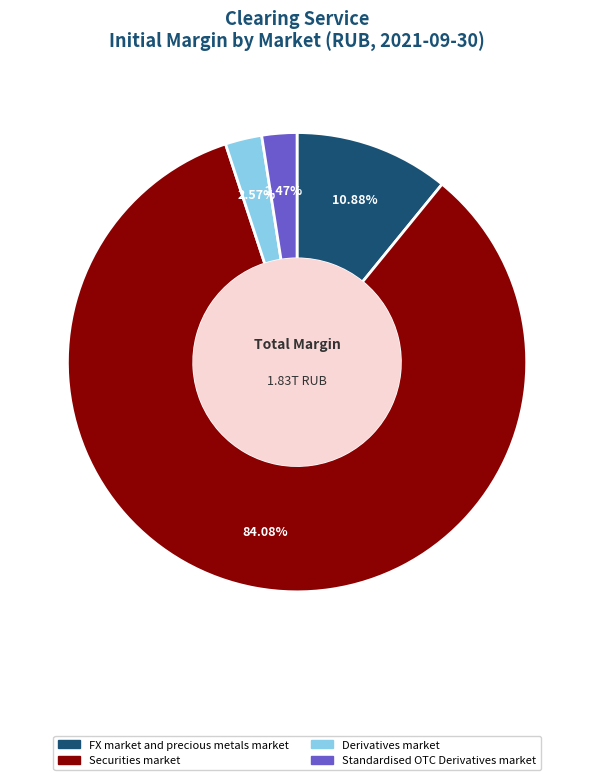

Is there a majority slice in this chart?

Yes